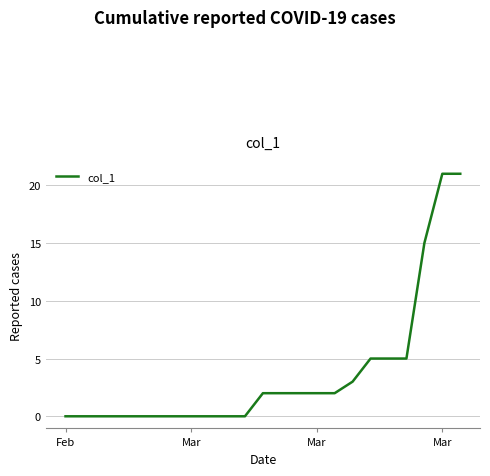

What is the difference between the maximum and minimum values?

21